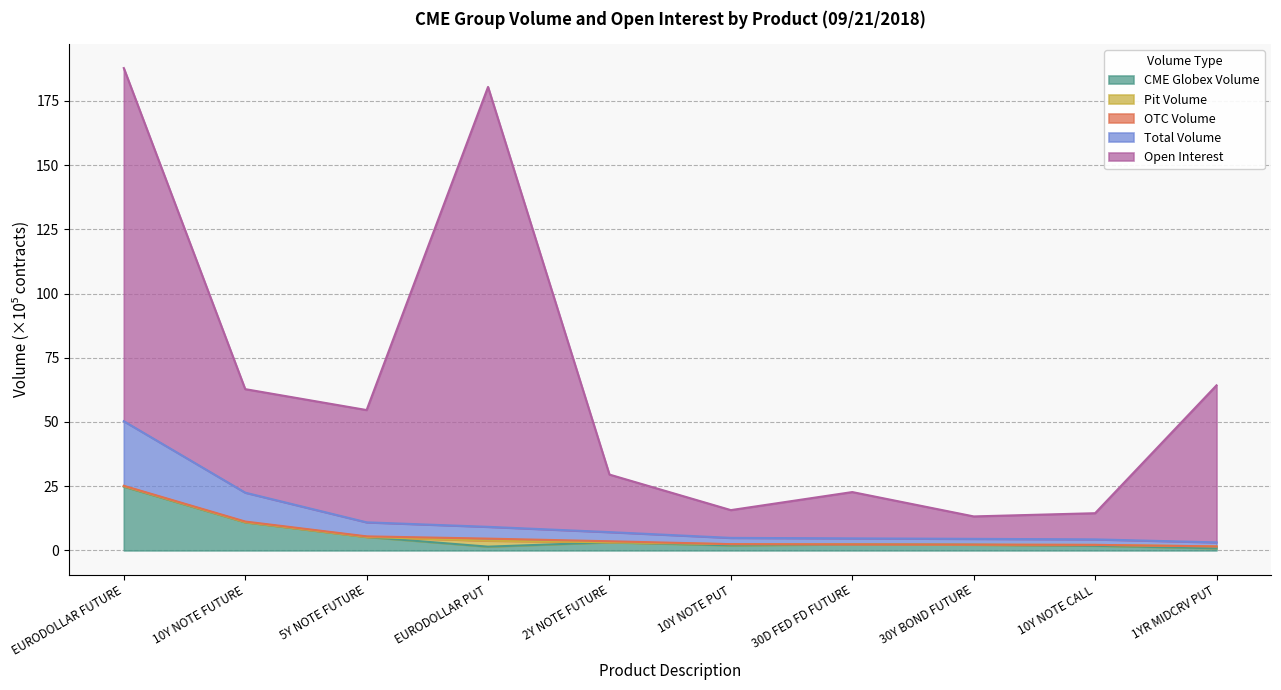

How many interior local peaks does the Open Interest series have?

2